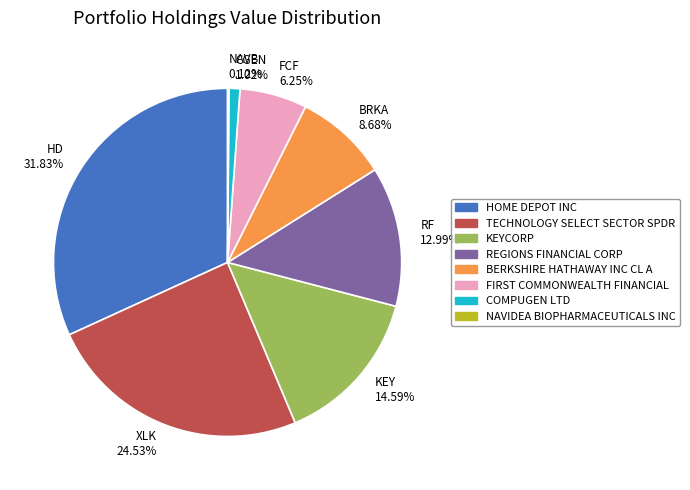

What is the ratio of the value at BERKSHIRE HATHAWAY INC CL A to the value at COMPUGEN LTD?

8.5